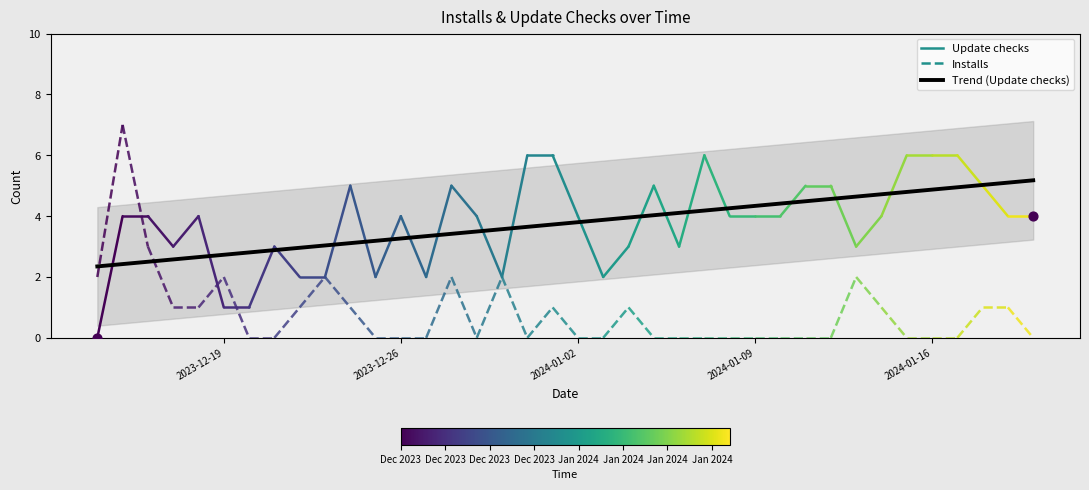

What is the highest value of the Trend (Update checks) series?

5.2